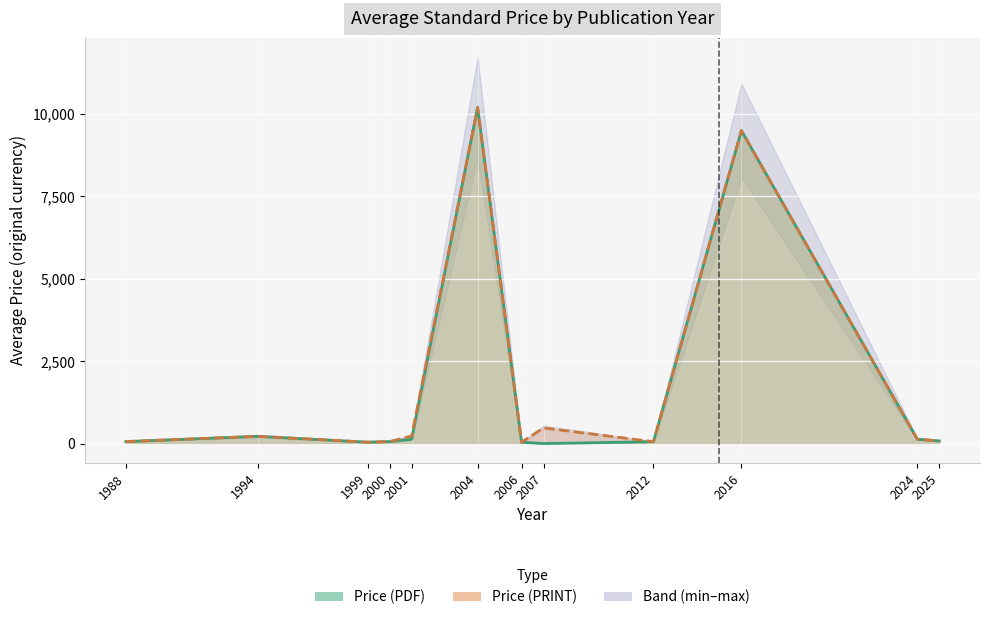

True or false: Price (PRINT) has a value of 12420.8 at 2016.

False